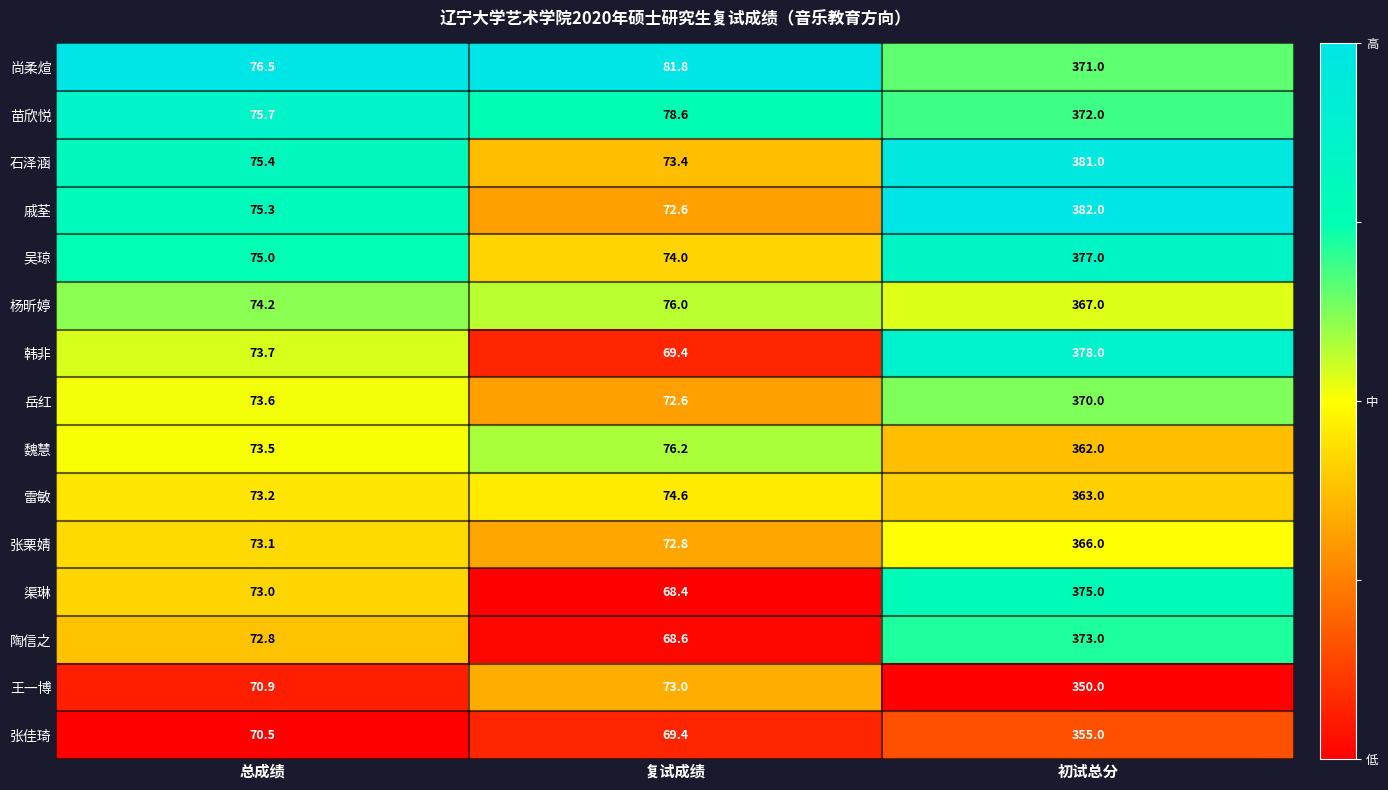

Where is 苗欣悦 nearest to the value 223?

复试成绩